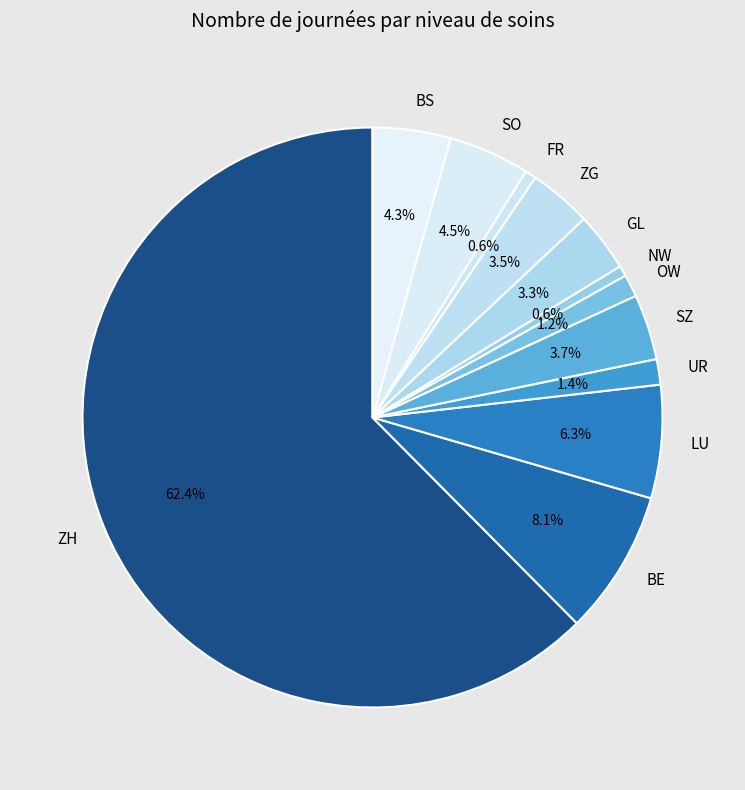

Which has a higher value, ZH or ZG?

ZH